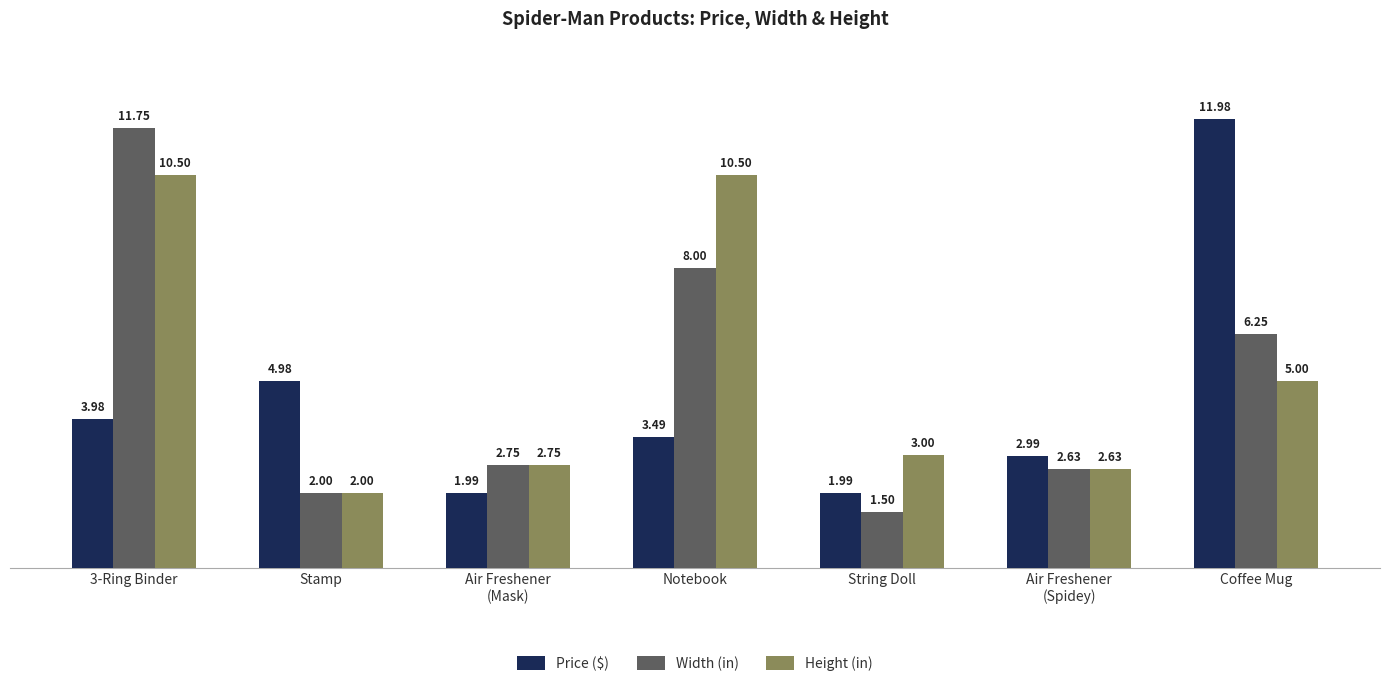

The value of Price ($) at Coffee Mug is 17.1. True or false?

False